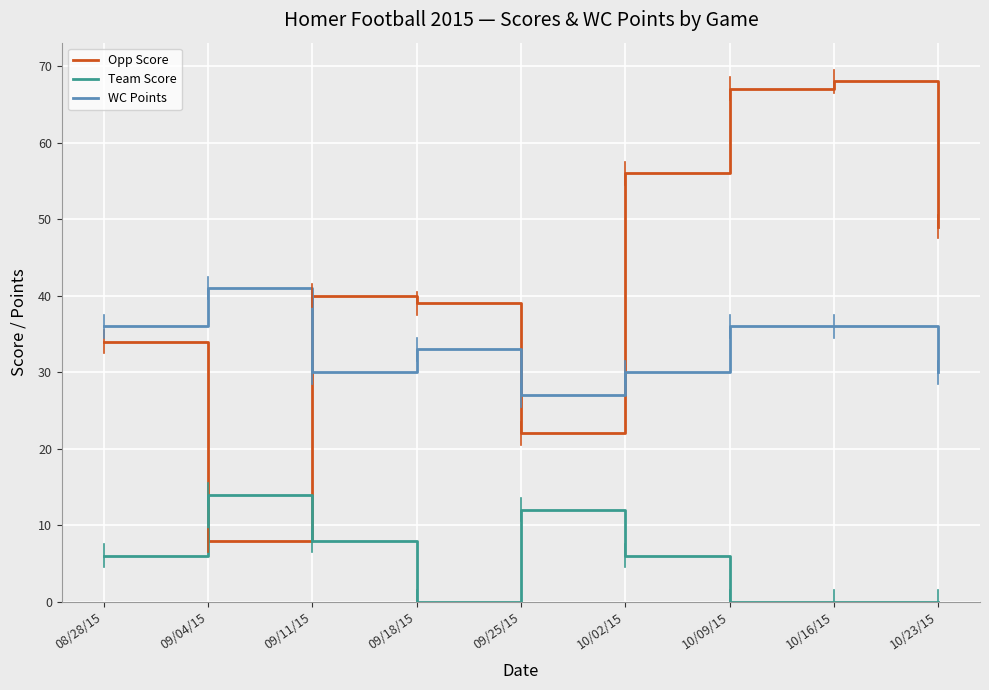

The Team Score series shows 12 at 09/11/15. True or false?

False